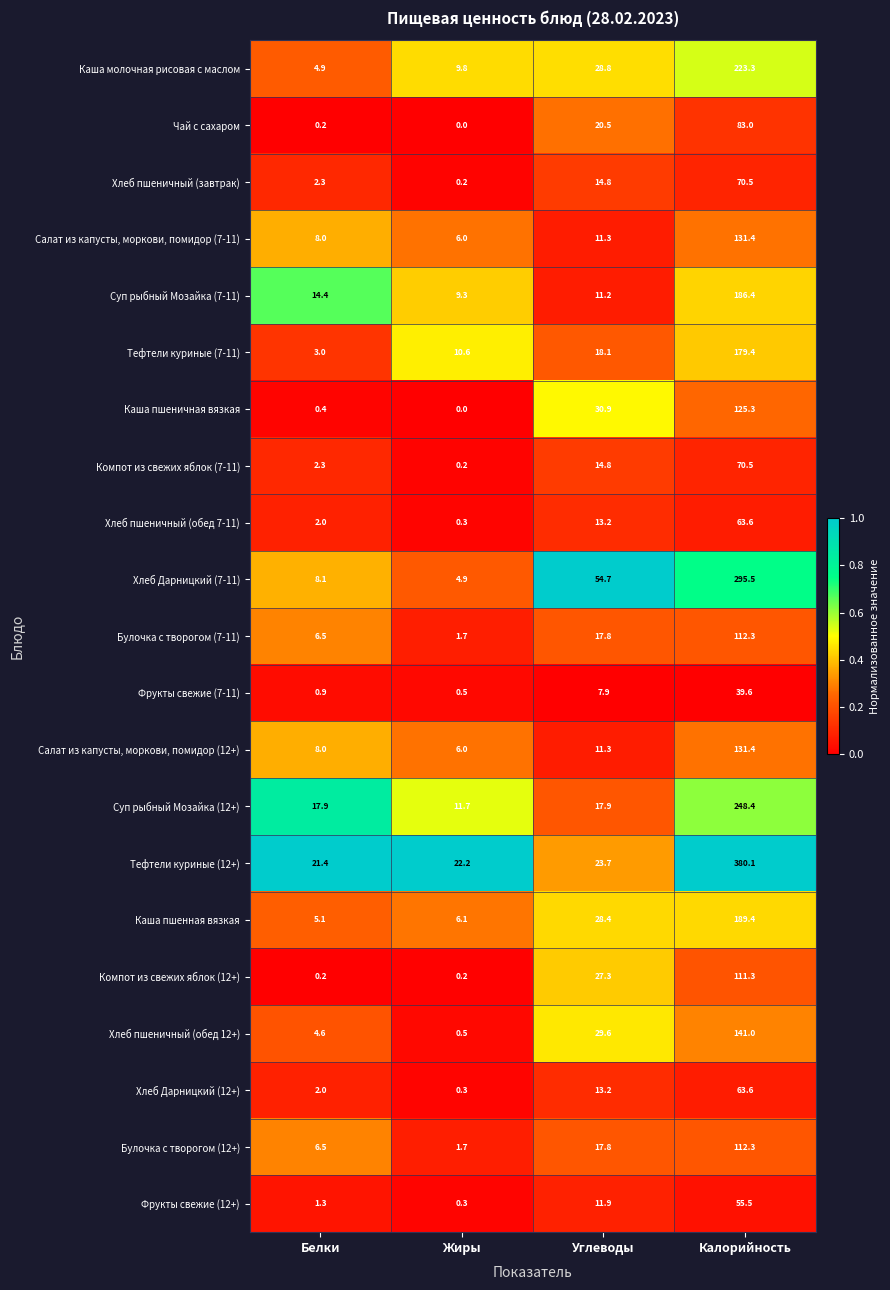

What is the total value across all series at Белки?

120.0